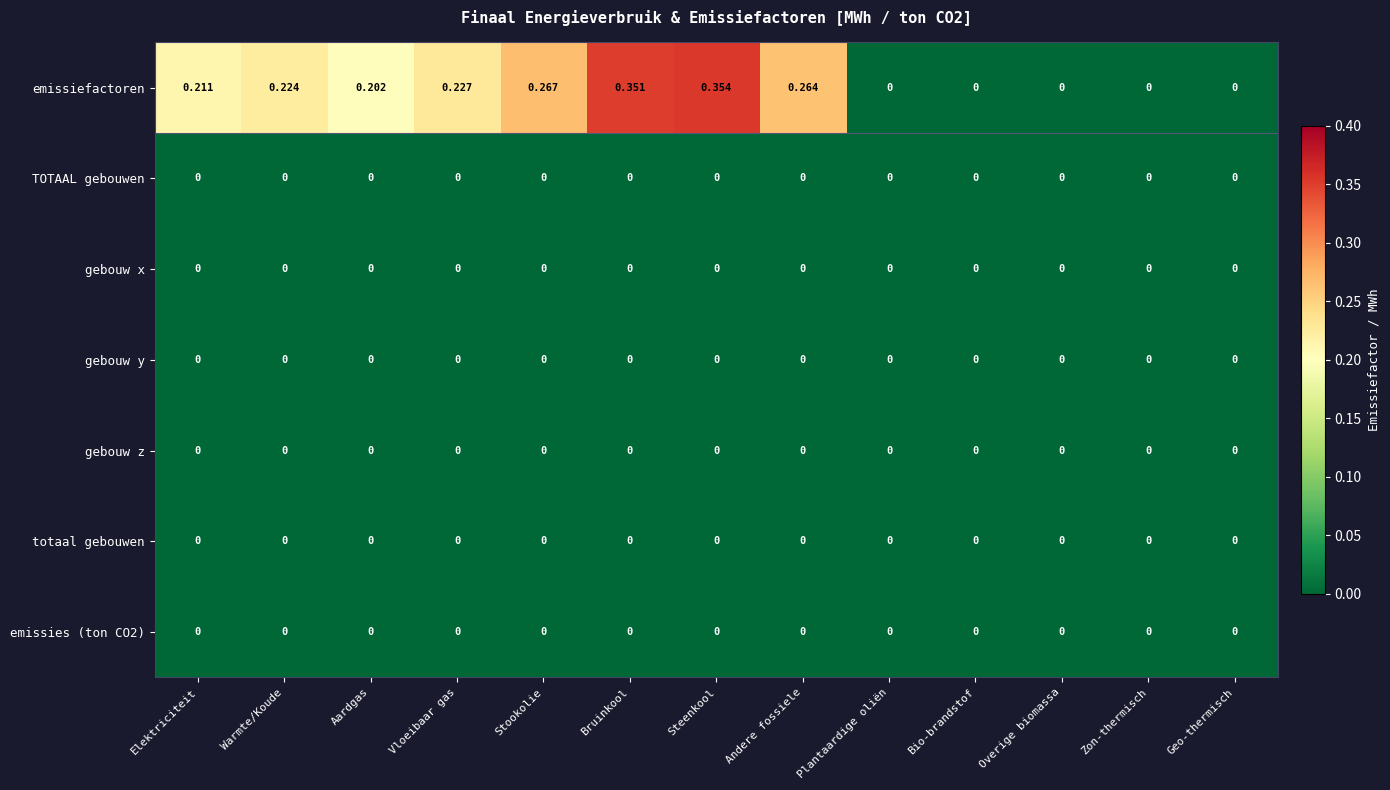

Which series has the largest range (max minus min)?

emissiefactoren